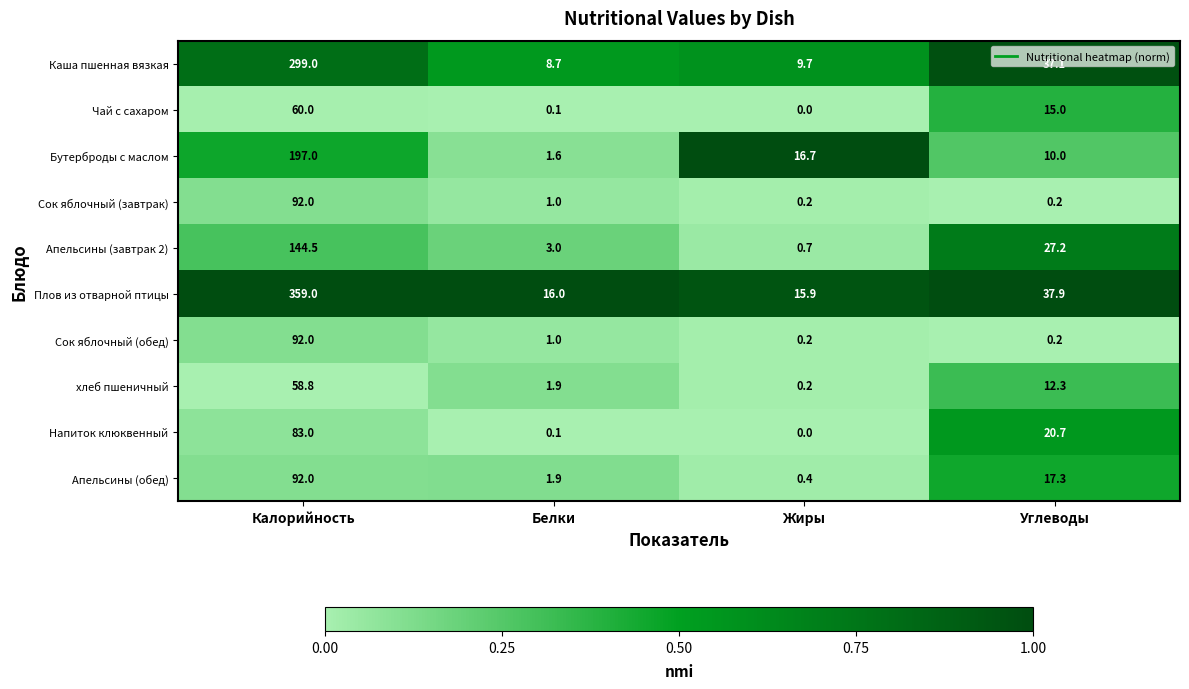

Where does the Плов из отварной птицы series first go above 37?

Калорийность